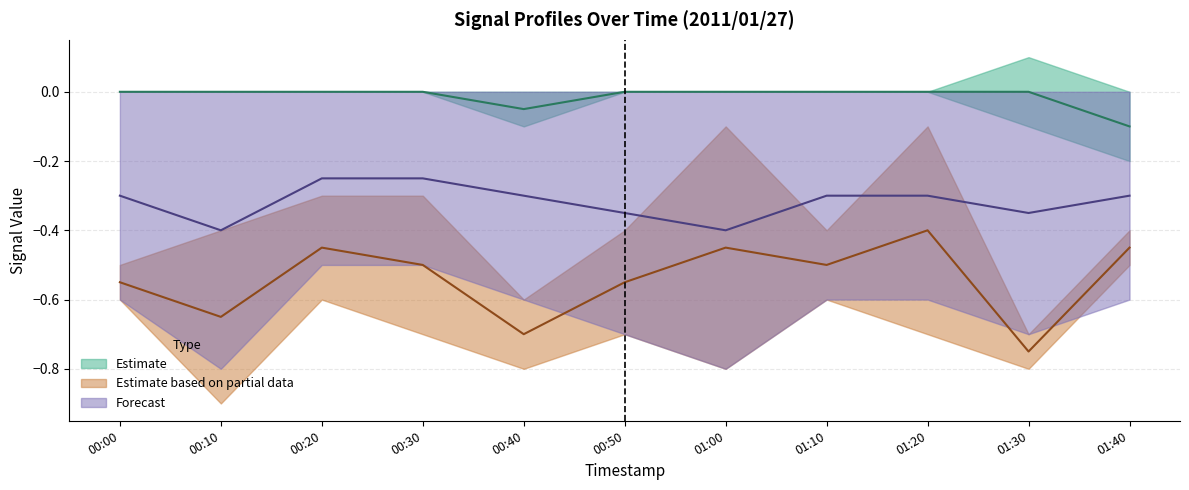

At which label does 0.985 (partial) (mid) reach its minimum?

01:30